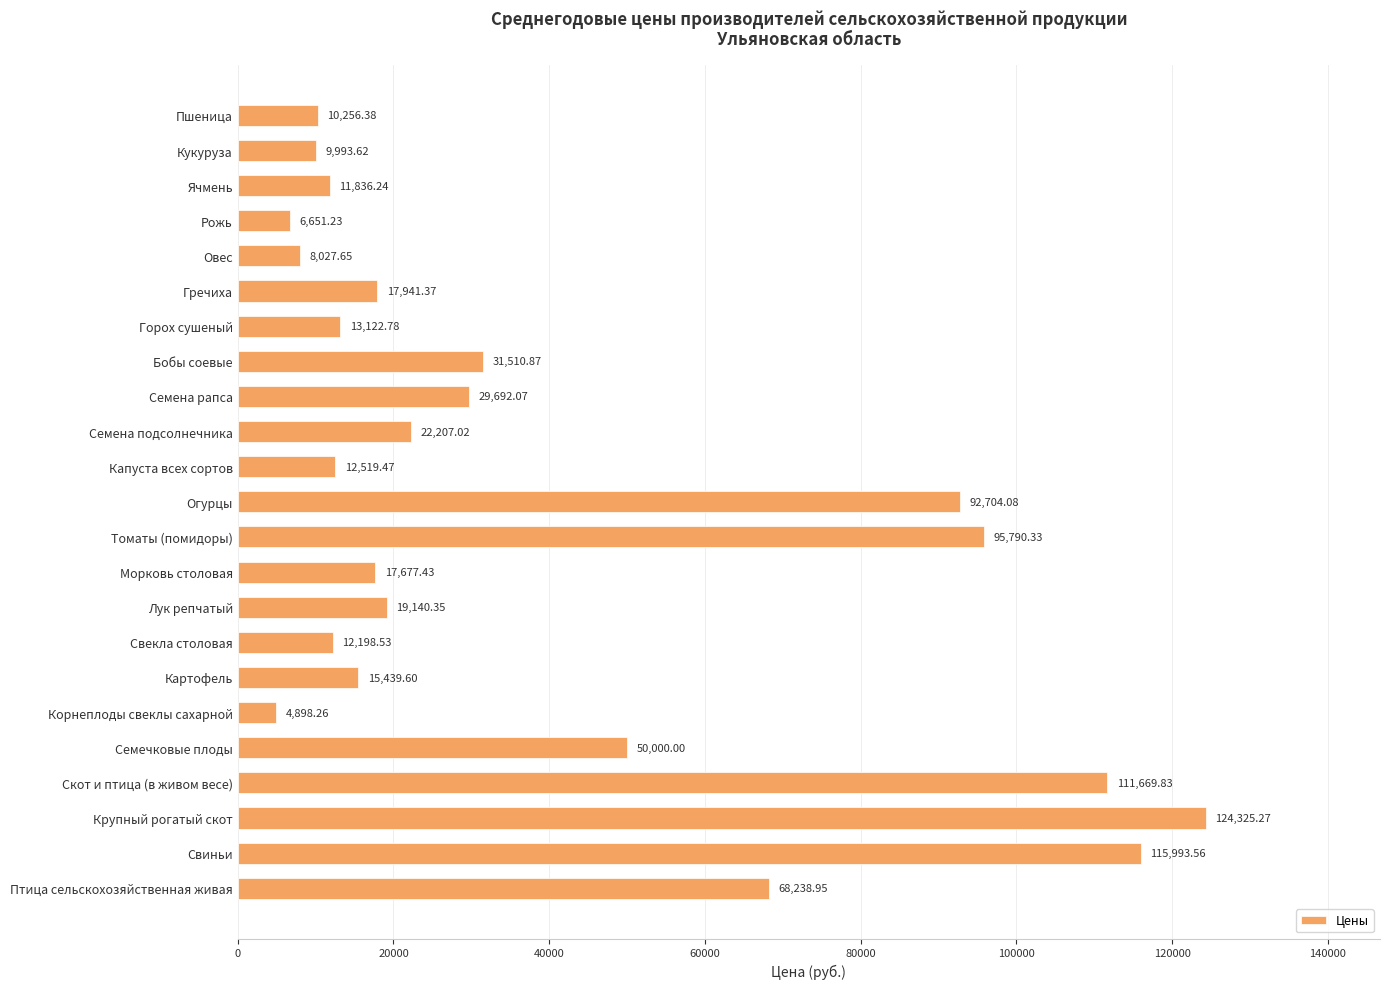

At which label is the value closest to 64611?

Птица сельскохозяйственная живая